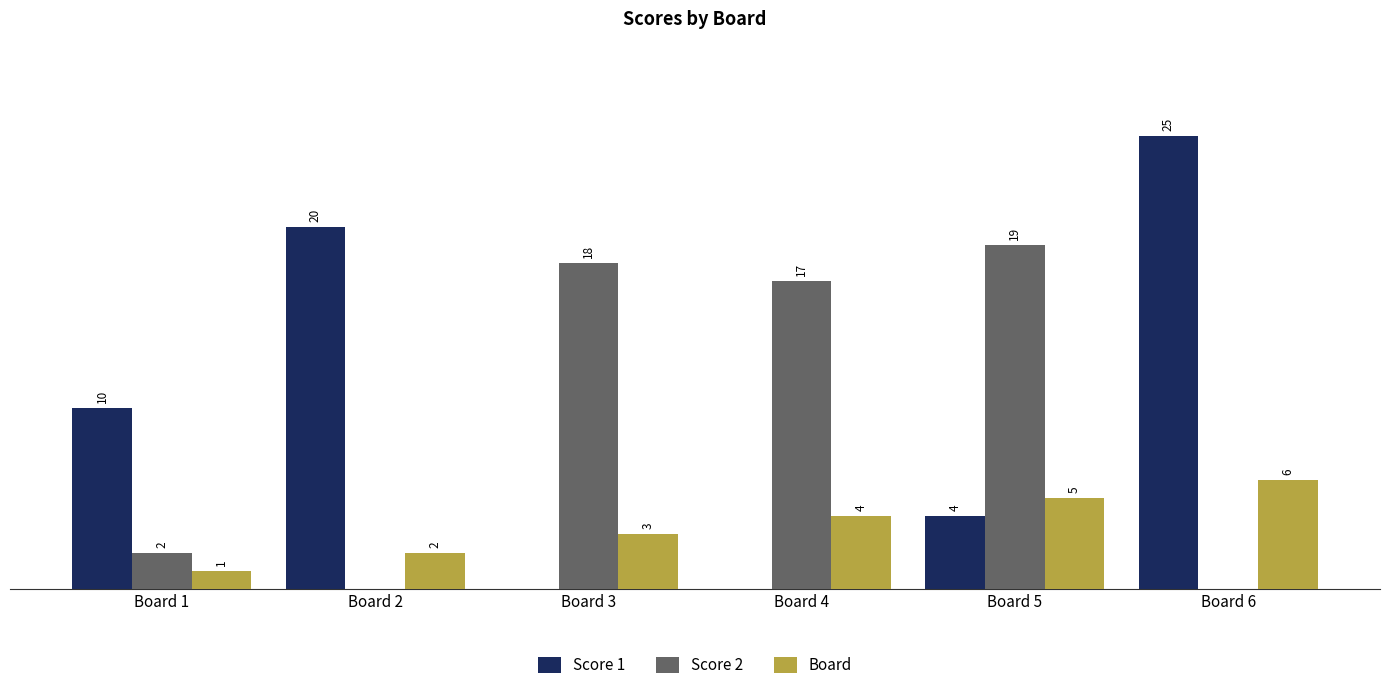

At which label is Score 1 closest to 12?

Board 1